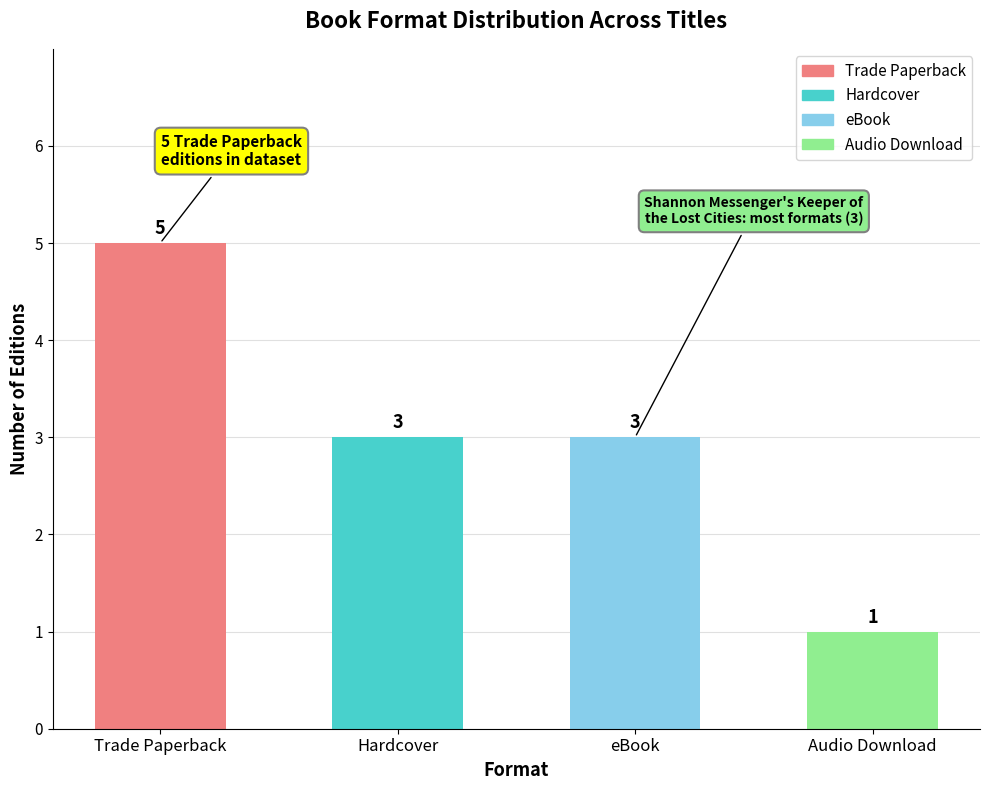

What is the label of the 4th bar from the right?

Trade Paperback